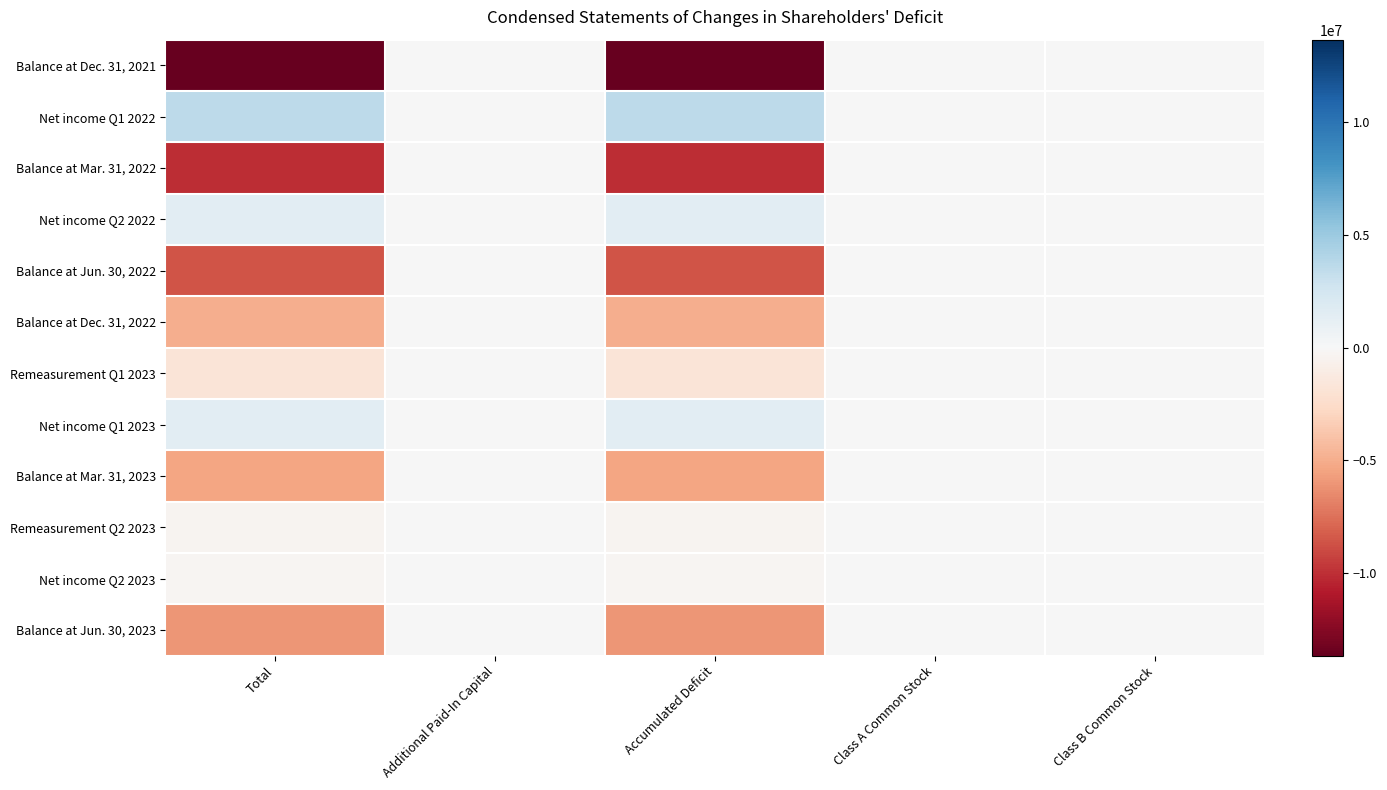

Reading left to right, what are all the values shown in this chart?

Balance at Dec. 31, 2021: Total=-13661541	Additional Paid-In Capital=0	Accumulated Deficit=-13661929	Class A Common Stock=0	Class B Common Stock=388
Net income Q1 2022: Total=3598610	Additional Paid-In Capital=0	Accumulated Deficit=3598610	Class A Common Stock=0	Class B Common Stock=0
Balance at Mar. 31, 2022: Total=-10062931	Additional Paid-In Capital=0	Accumulated Deficit=-10063319	Class A Common Stock=0	Class B Common Stock=388
Net income Q2 2022: Total=1434129	Additional Paid-In Capital=0	Accumulated Deficit=1434129	Class A Common Stock=0	Class B Common Stock=0
Balance at Jun. 30, 2022: Total=-8628802	Additional Paid-In Capital=0	Accumulated Deficit=-8629190	Class A Common Stock=0	Class B Common Stock=388
Balance at Dec. 31, 2022: Total=-4988158	Additional Paid-In Capital=0	Accumulated Deficit=-4988546	Class A Common Stock=0	Class B Common Stock=388
Remeasurement Q1 2023: Total=-1793405	Additional Paid-In Capital=0	Accumulated Deficit=-1793405	Class A Common Stock=0	Class B Common Stock=0
Net income Q1 2023: Total=1409062	Additional Paid-In Capital=0	Accumulated Deficit=1409062	Class A Common Stock=0	Class B Common Stock=0
Balance at Mar. 31, 2023: Total=-5372501	Additional Paid-In Capital=0	Accumulated Deficit=-5372889	Class A Common Stock=0	Class B Common Stock=388
Remeasurement Q2 2023: Total=-375800	Additional Paid-In Capital=0	Accumulated Deficit=-375800	Class A Common Stock=0	Class B Common Stock=0
Net income Q2 2023: Total=-305072	Additional Paid-In Capital=0	Accumulated Deficit=-305072	Class A Common Stock=0	Class B Common Stock=0
Balance at Jun. 30, 2023: Total=-6053373	Additional Paid-In Capital=0	Accumulated Deficit=-6053761	Class A Common Stock=0	Class B Common Stock=388